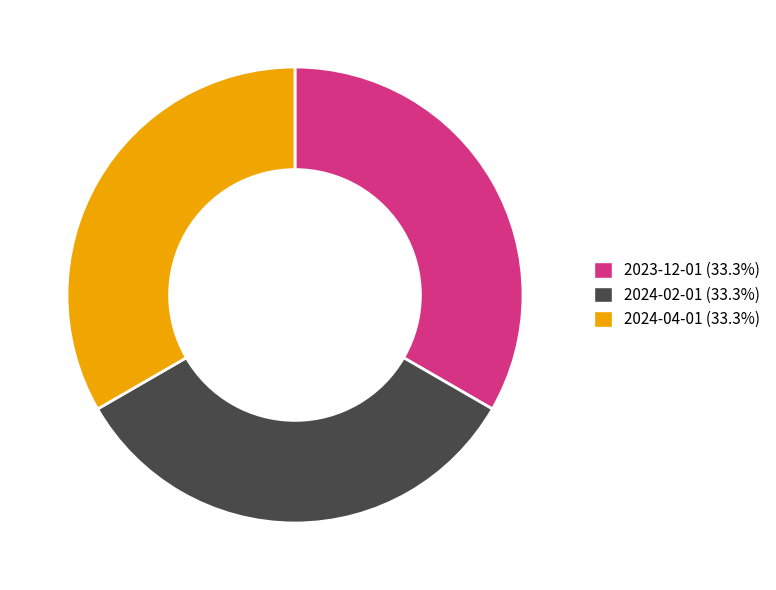

Does any single category account for the majority?

No